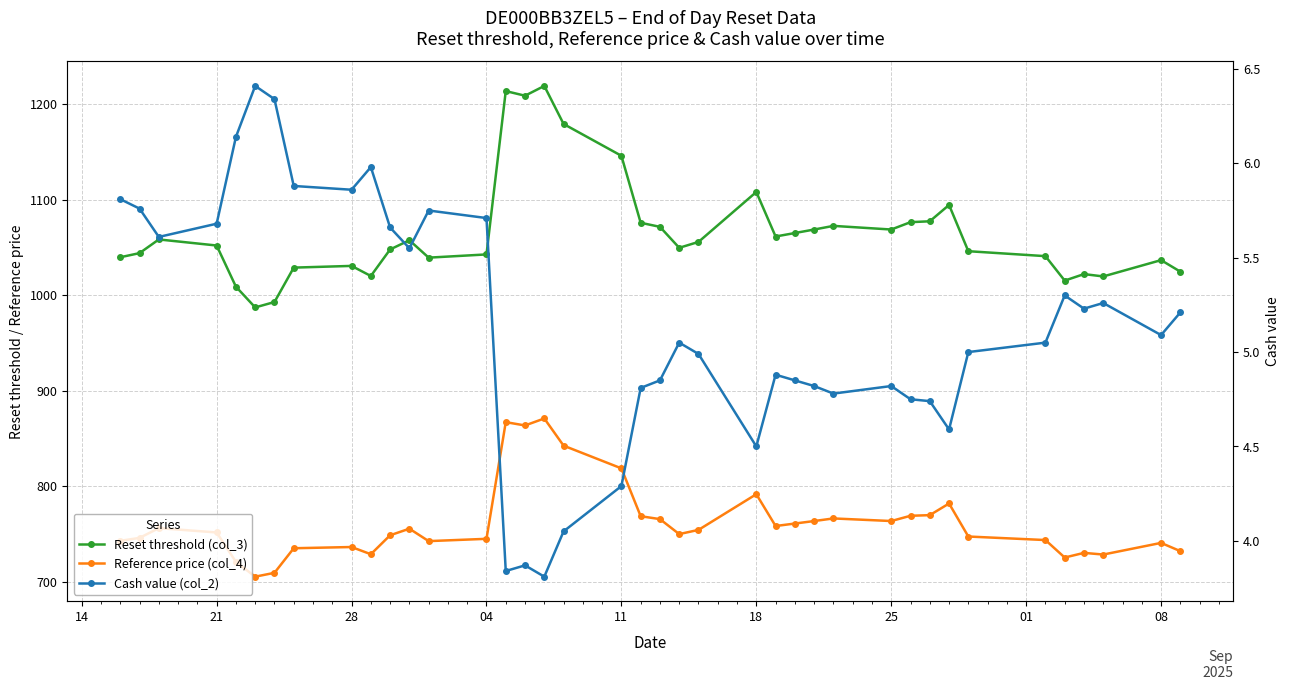

True or false: Cash value (col_2) and Reference price (col_4) cross at least once.

False